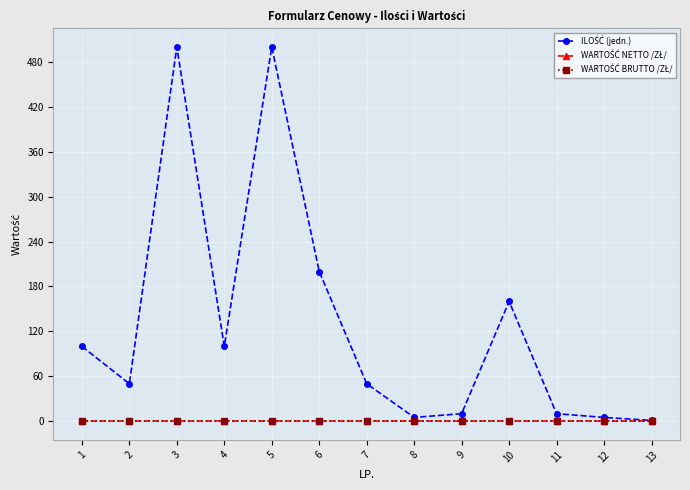

Does the chart have visible grid lines?

Yes